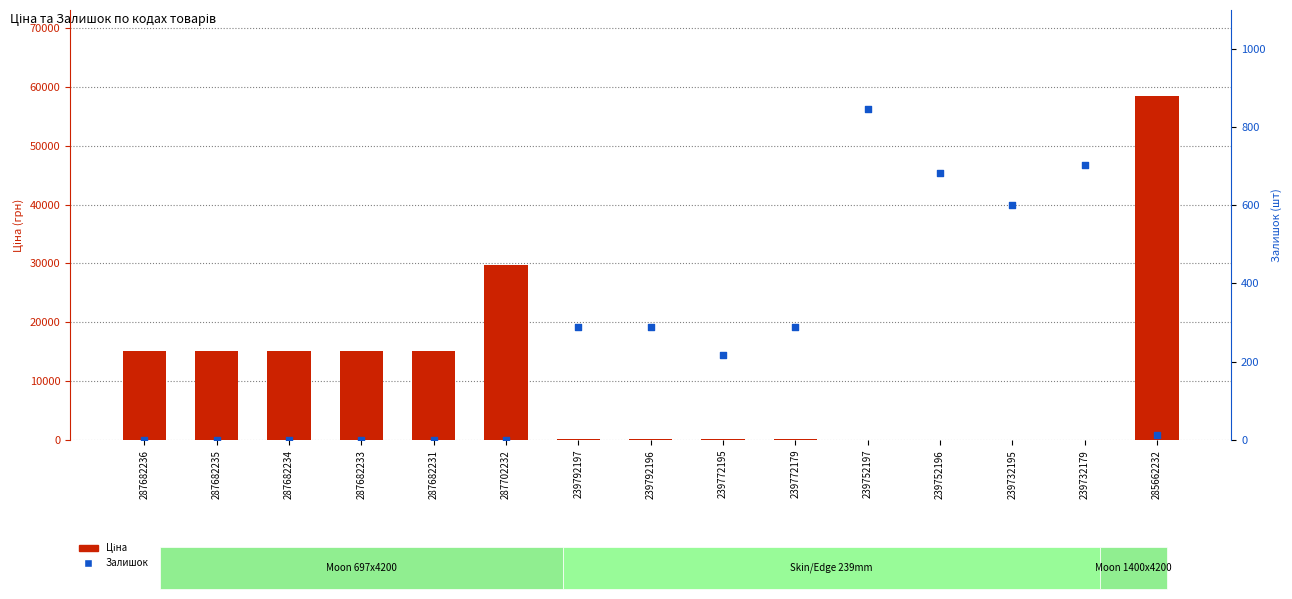

Which series has the widest spread of Y values?

Ціна